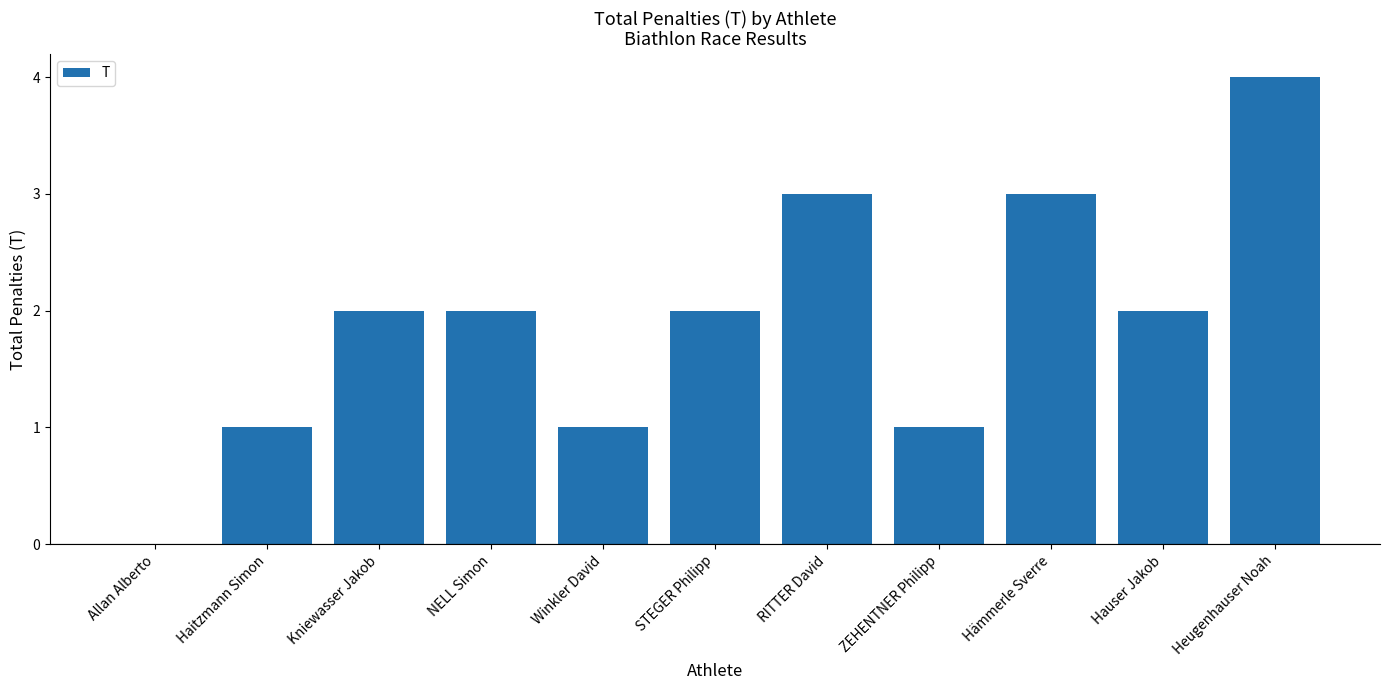

What is the maximum value shown in the chart?

4